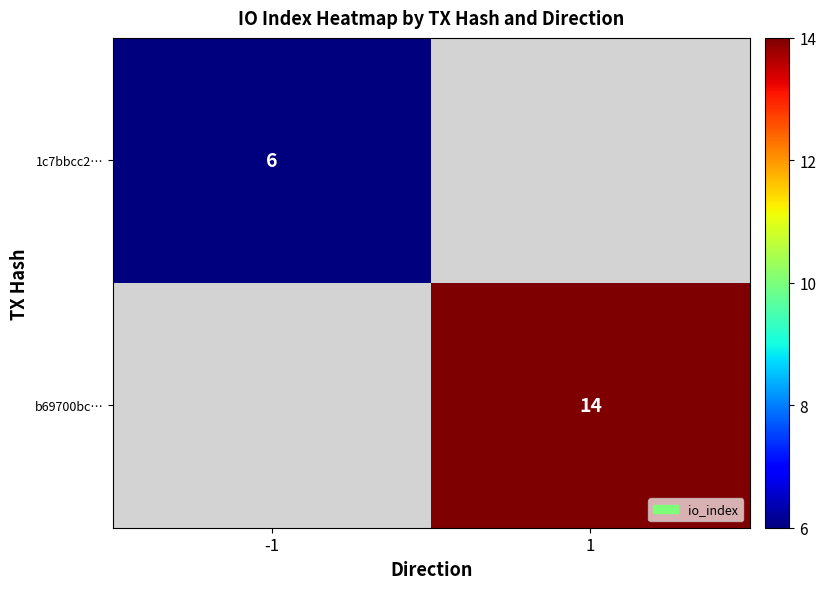

Is the value of 1c7bbcc2… at -1 greater than the value of b69700bc… at 1?

No